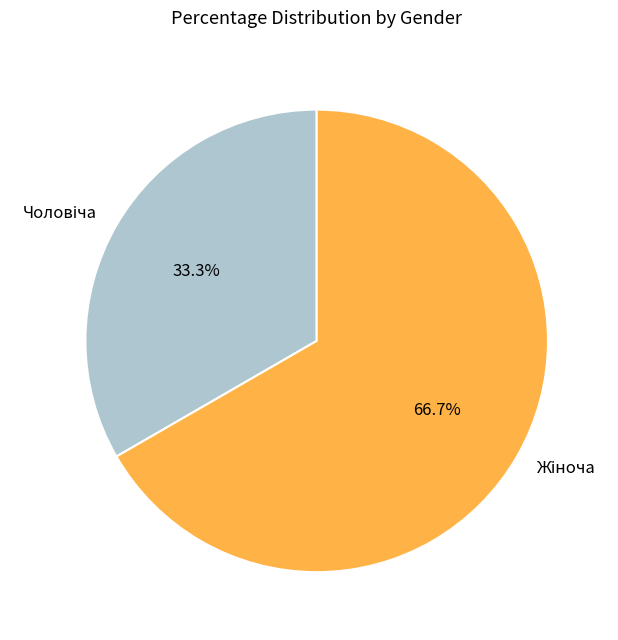

Does any single category account for the majority?

Yes